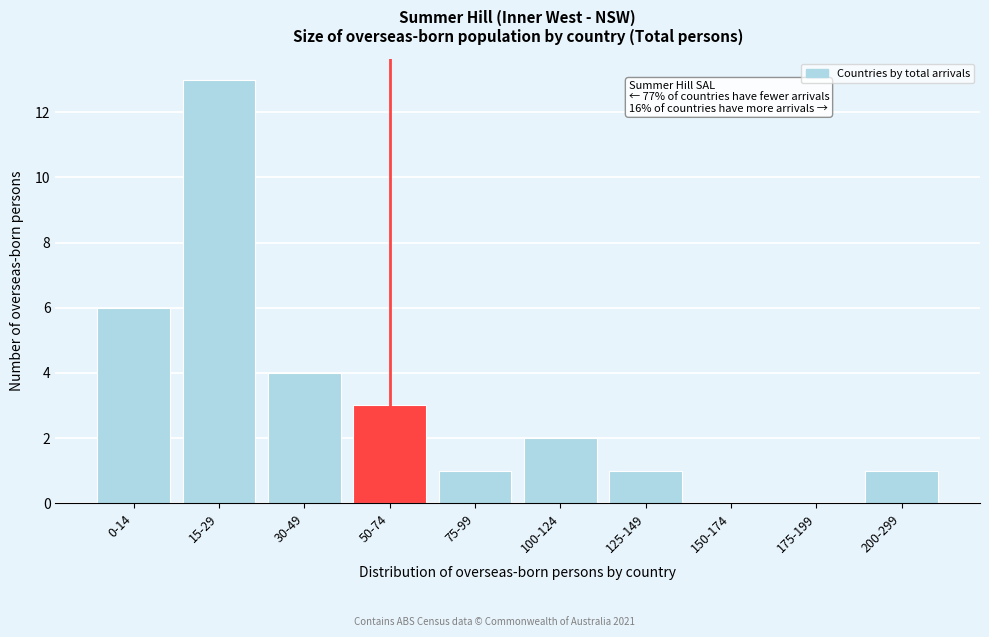

Reading left to right, extract all data points from this chart.

0-14=6	15-29=13	30-49=4	50-74=3	75-99=1	100-124=2	125-149=1	150-174=0	175-199=0	200-299=1